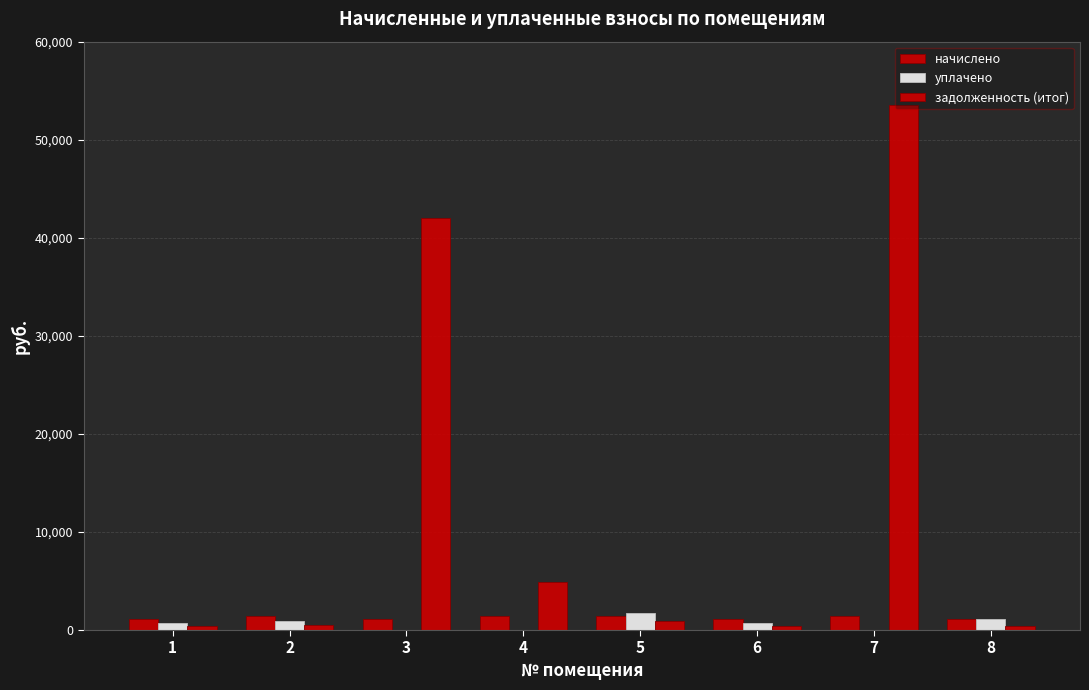

How many groups of bars are there?

8